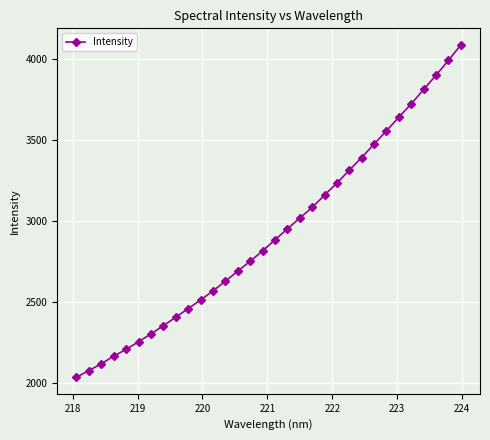

How many values exceed 2882?

16